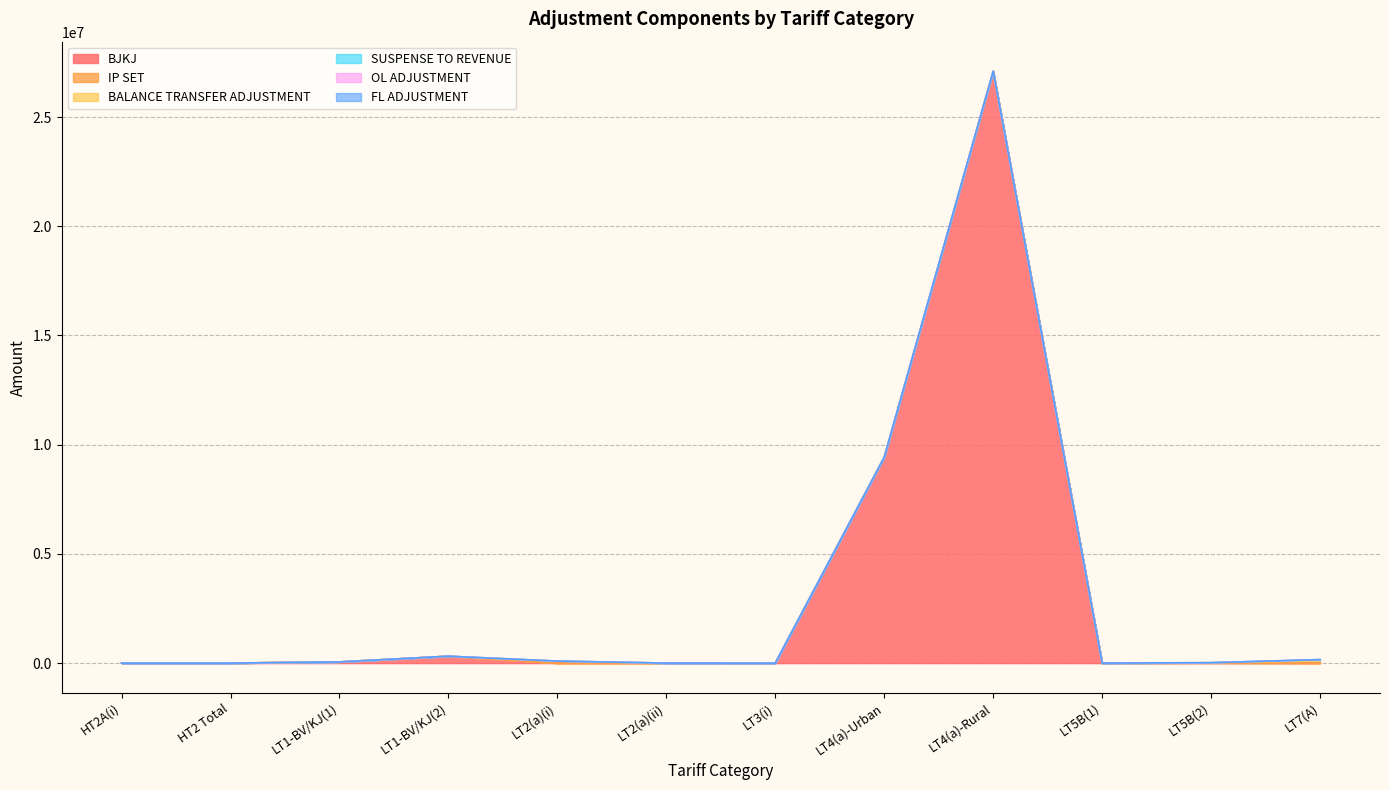

At which category does BJKJ reach its first local peak?

LT1-BV/KJ(2)